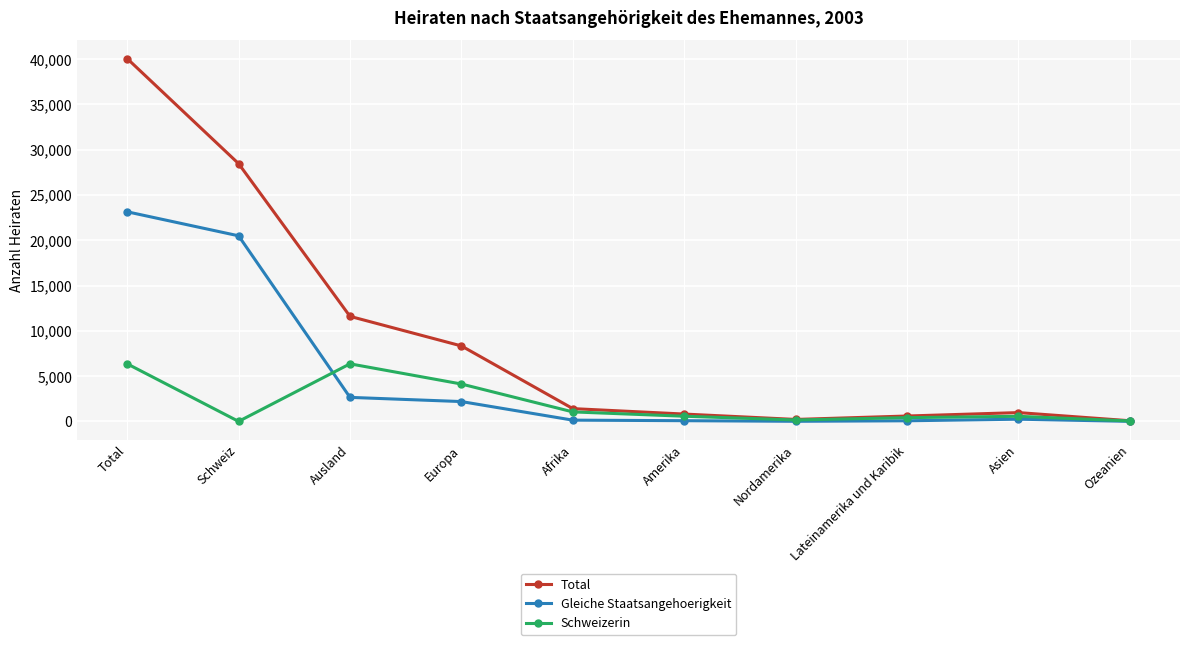

What is the minimum value for Gleiche Staatsangehoerigkeit?

4